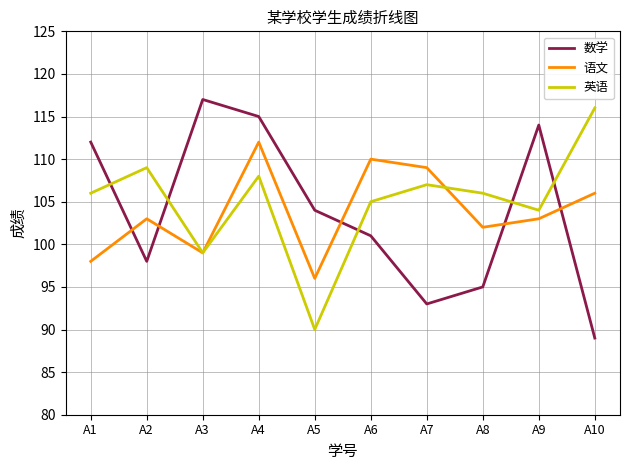

What is the minimum value for 英语?

90